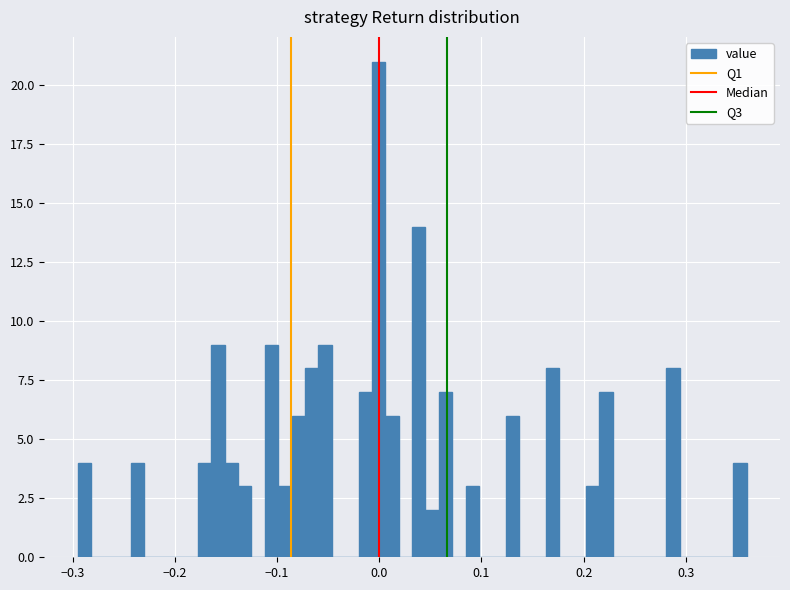

Around what value on the x-axis is the tallest bar? Give the approximate position of its centre, as read against the axis.

0.00